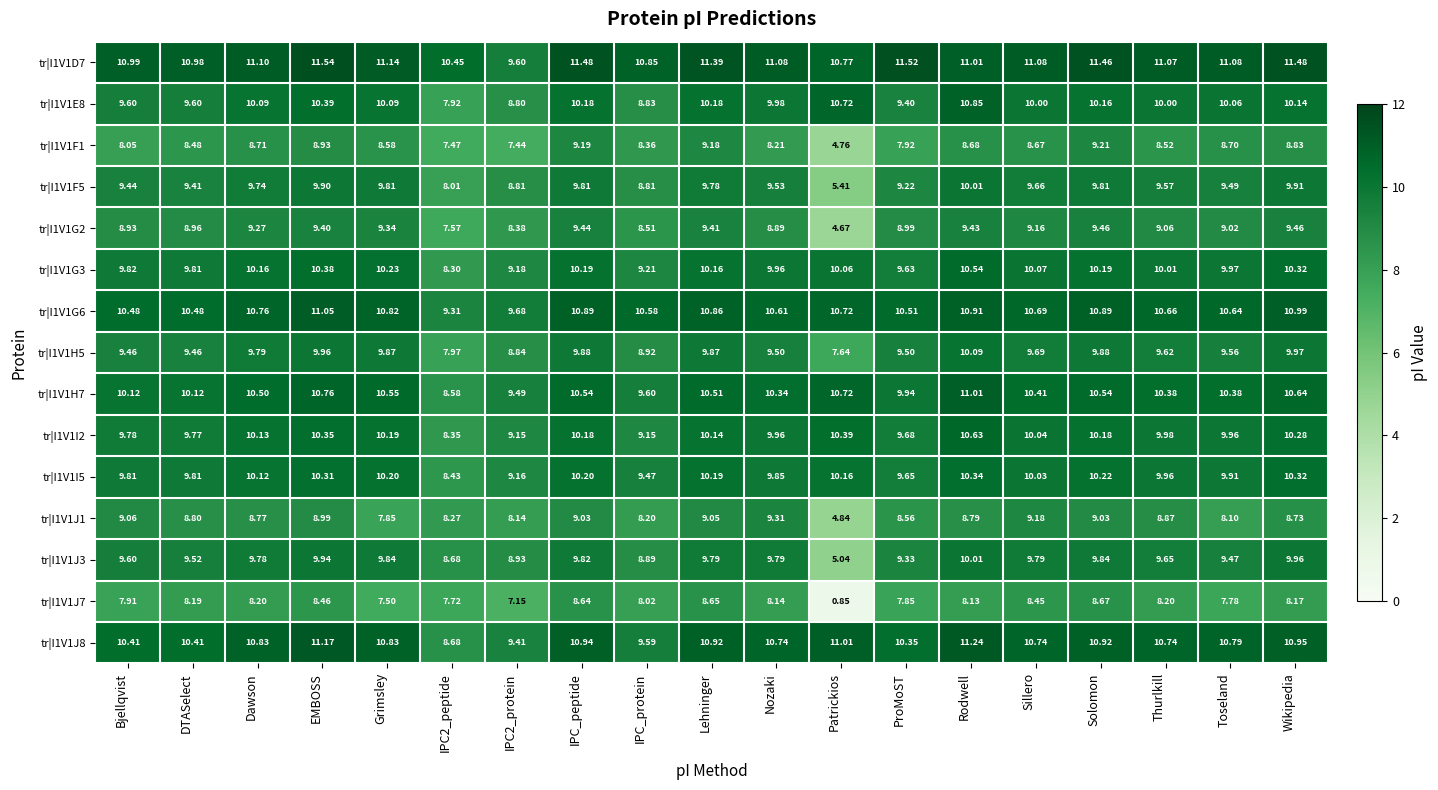

At which label does tr|I1V1H5 reach its peak?

Rodwell